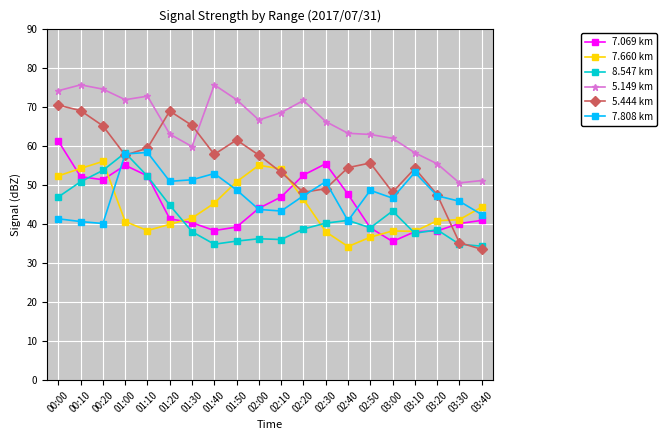

What is the greatest value displayed?

75.6